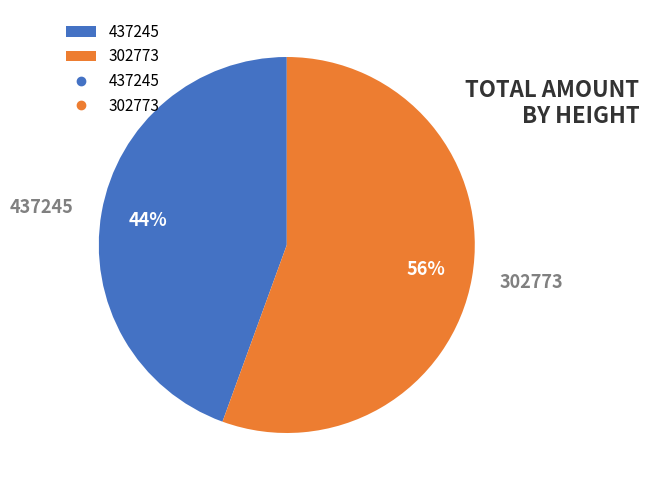

To the nearest percent, what portion does 302773 represent?

56%